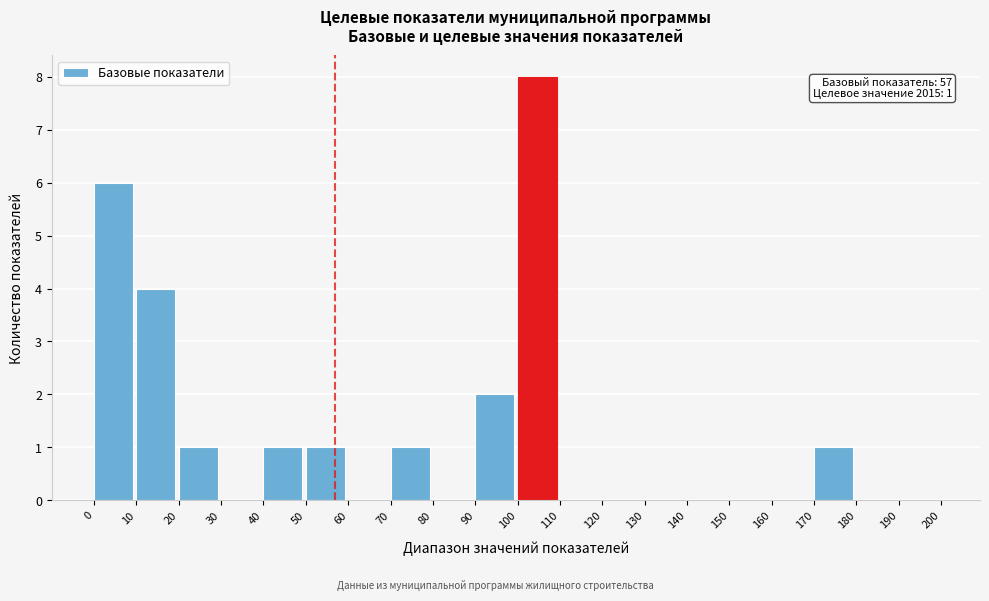

Which range on the x-axis has the tallest bar?

100 to 110